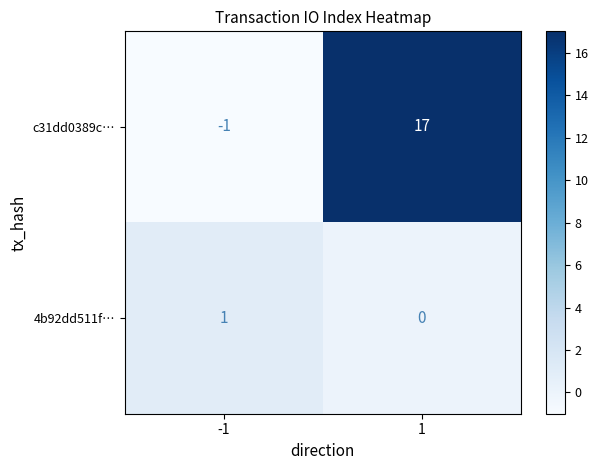

List the series in order of their peak value, lowest first.

4b92dd511f…, c31dd0389c…